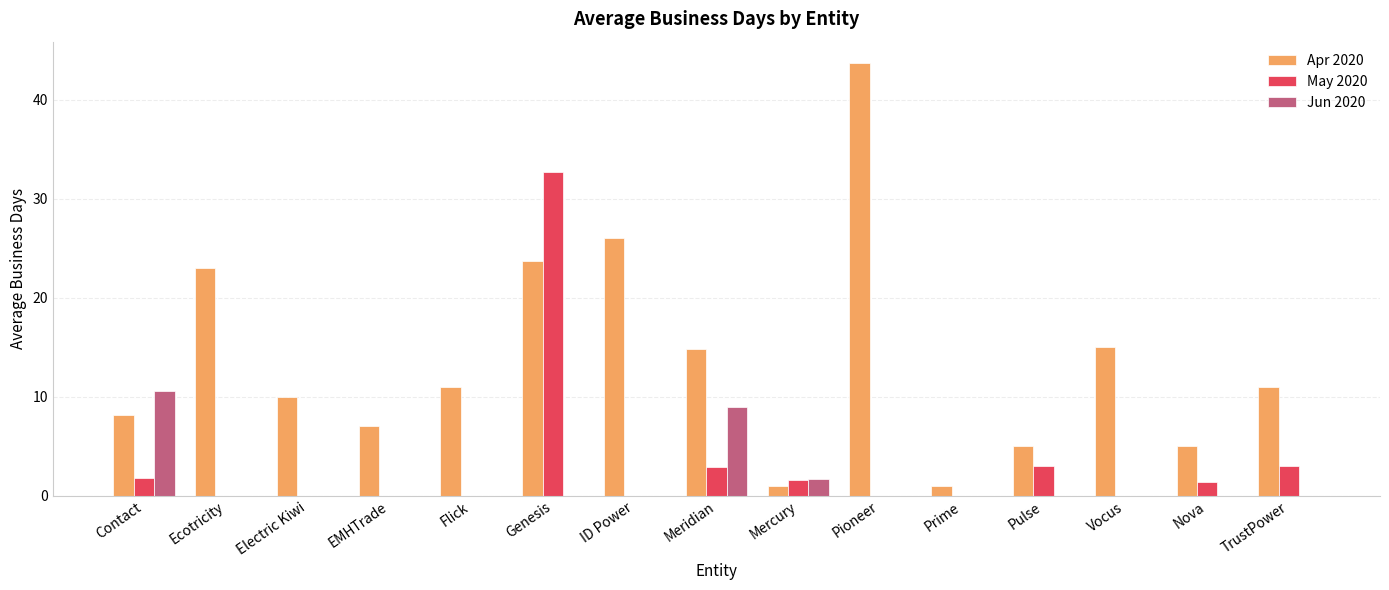

What value does the Apr 2020 series have at Nova?

5.0